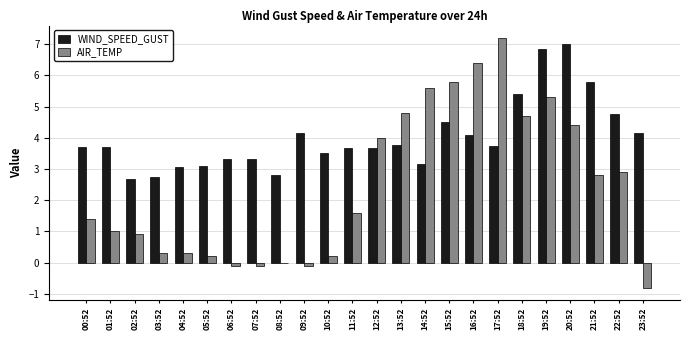

What is the highest value of the AIR_TEMP series?

7.2